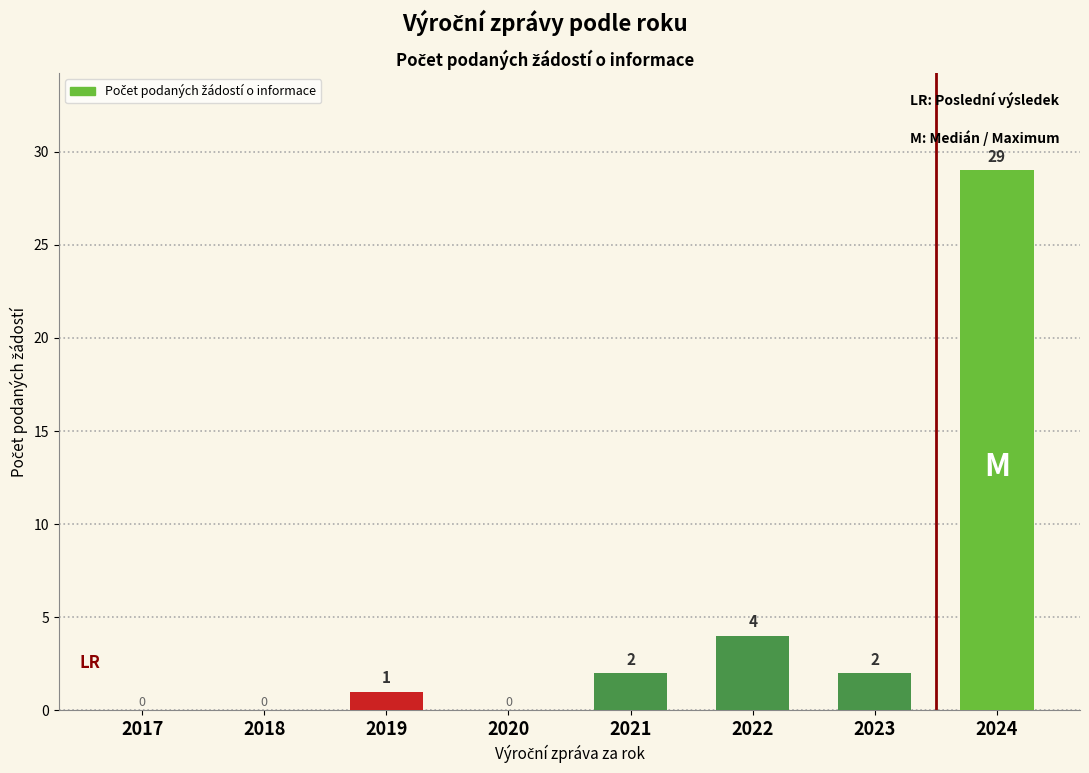

The chart shows a value of 0 at 2017. True or false?

True